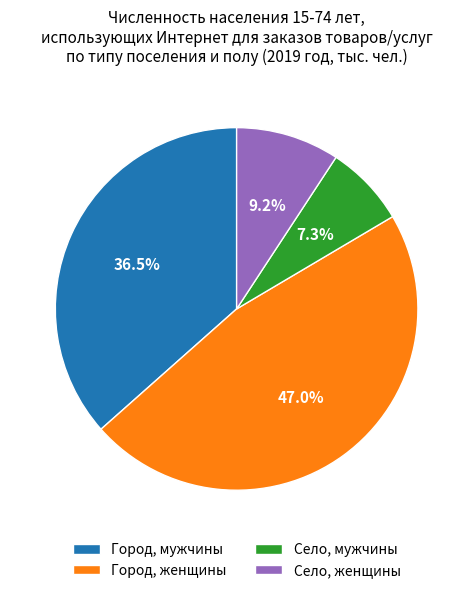

Does Село, женщины account for over 50% of the chart?

No